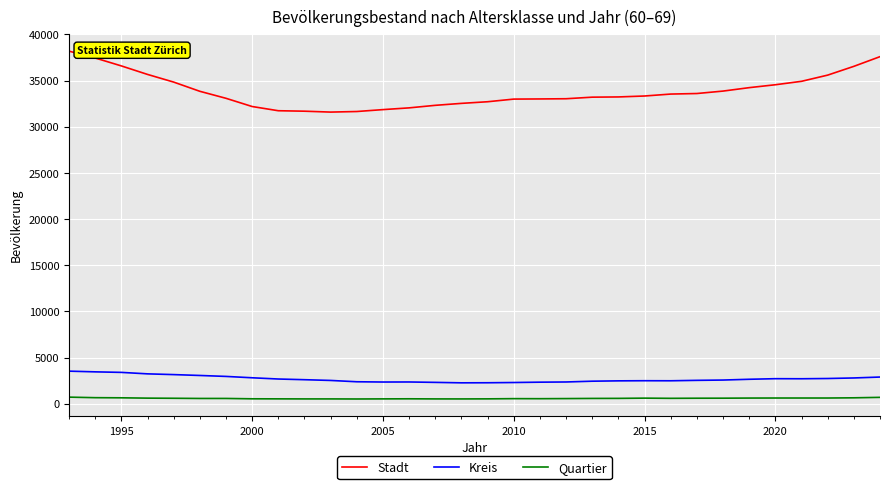

List the series in order of their peak value, highest first.

Stadt, Kreis, Quartier